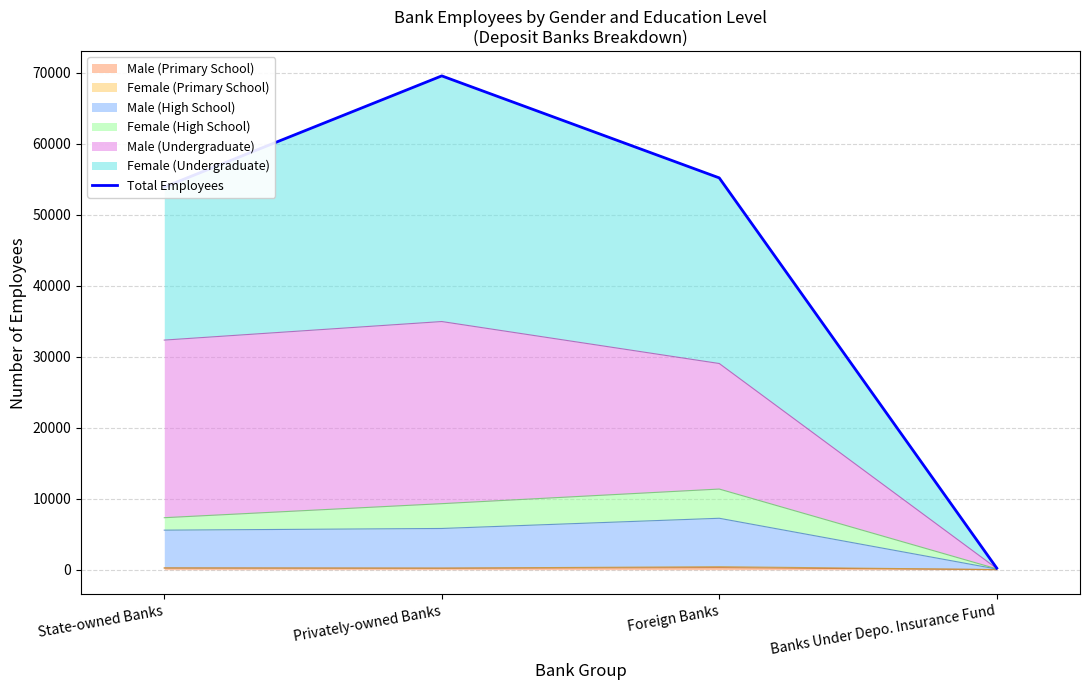

At which label does the data first exceed 55197?

Privately-owned Banks